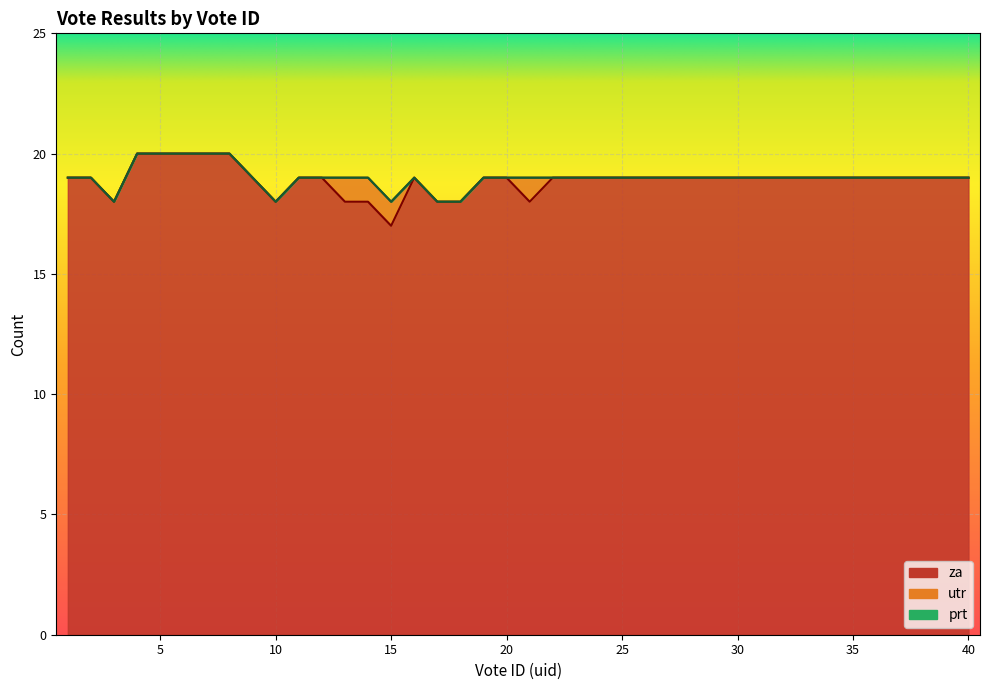

Between 20 and 26, which series saw the biggest shift?

za